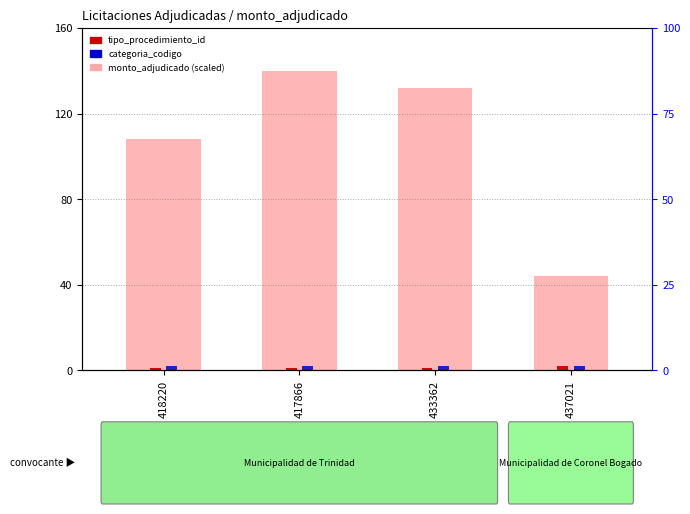

Which label corresponds to the largest value in the chart?

417866